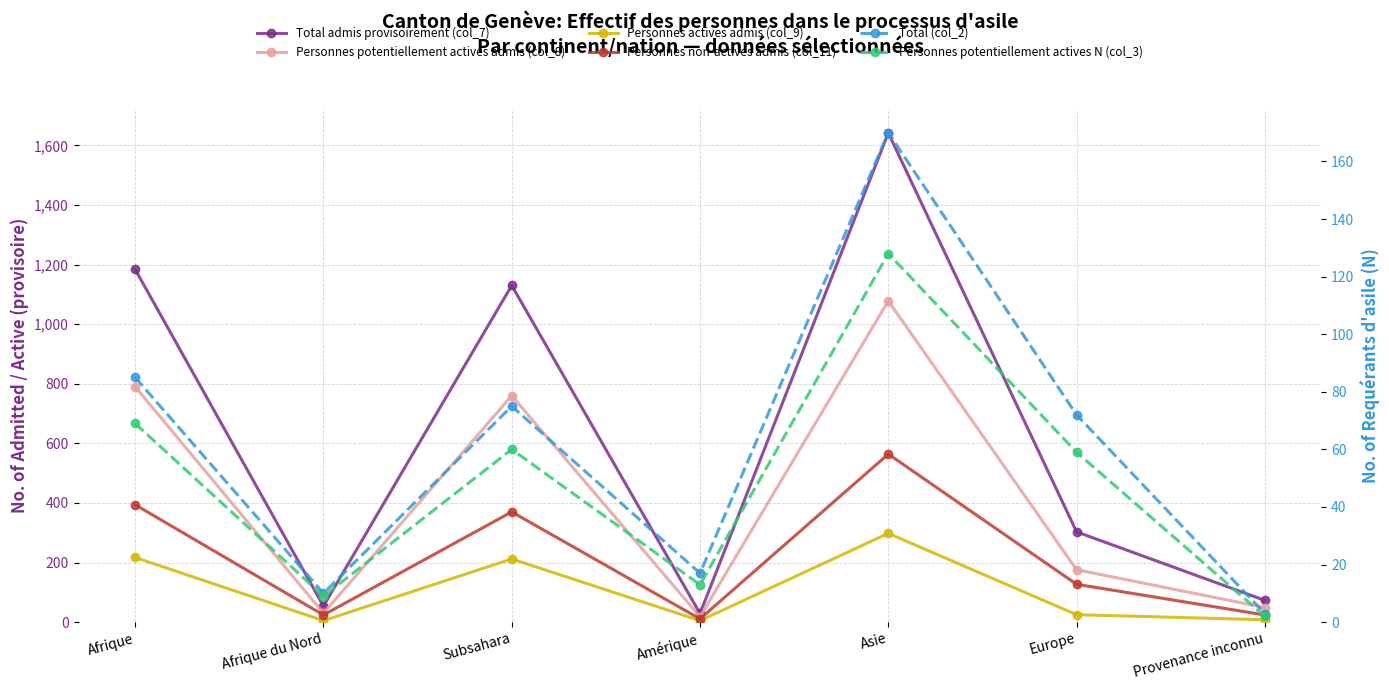

What is the total value across all series at Afrique?

2739